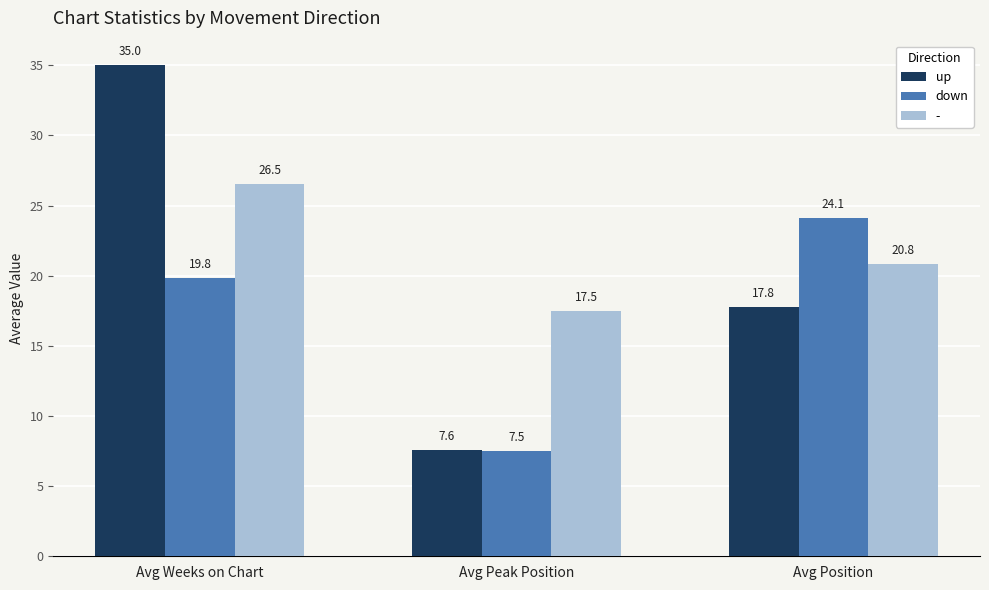

What is the total value across all series at Avg Position?

62.7